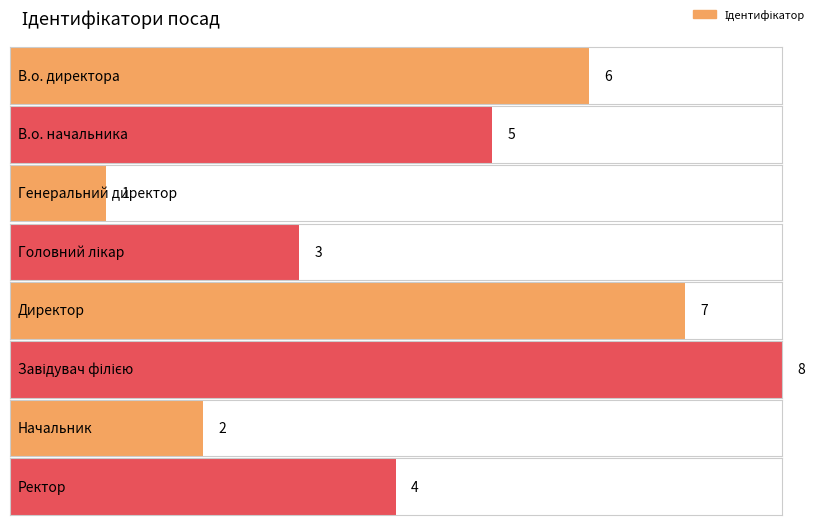

At which label does the data first exceed 5?

В.о. директора